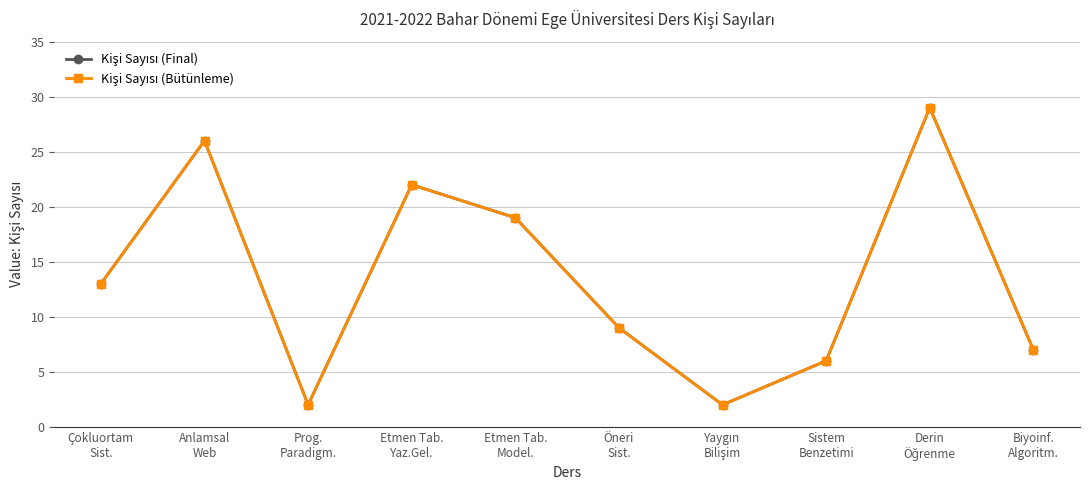

Is it true that Kişi Sayısı (Final) equals 19 at Etmen Tab.
Model.?

True